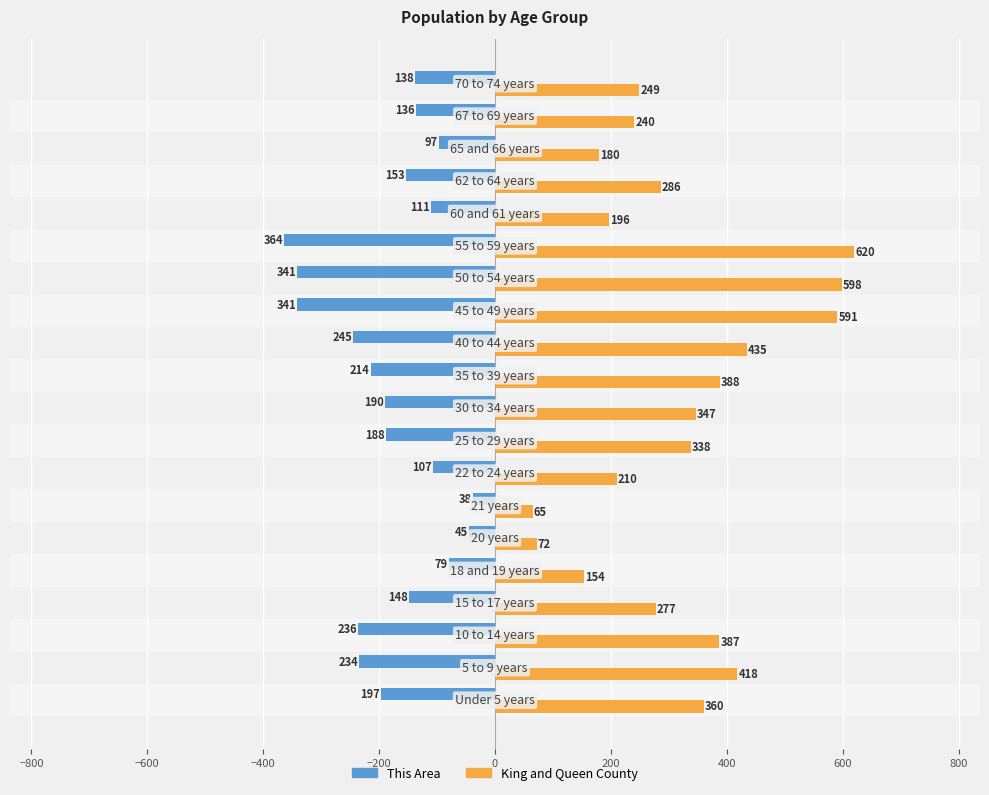

What is the maximum value for This Area?

-38